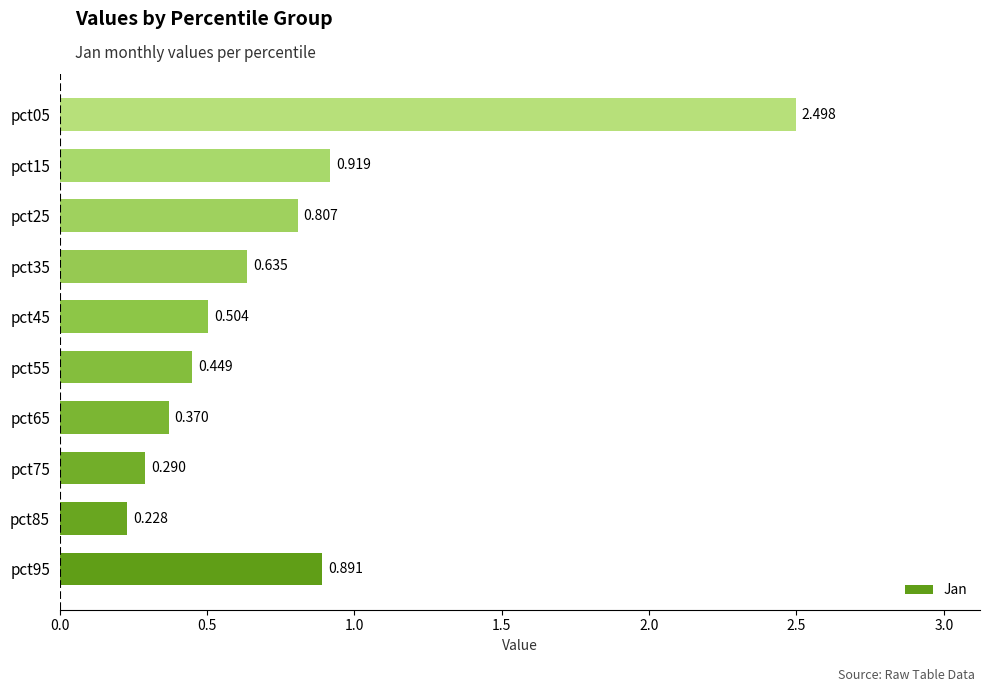

Are the bars horizontal?

Yes